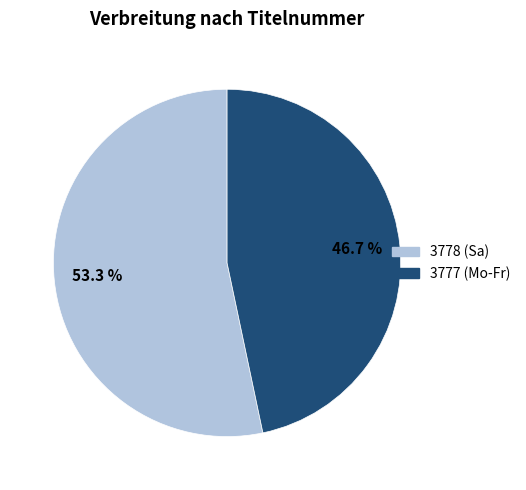

To the nearest percent, what portion does 3778 (Sa) represent?

53%